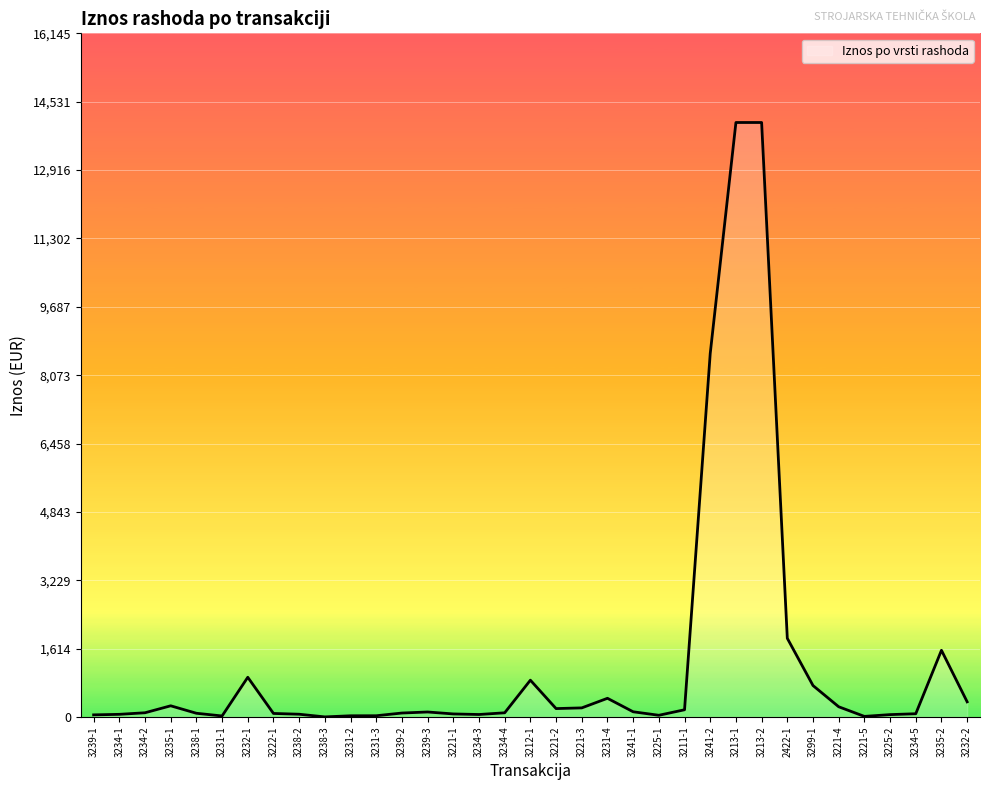

What is the sum of the values at 3212-1 and 3238-2?

933.6